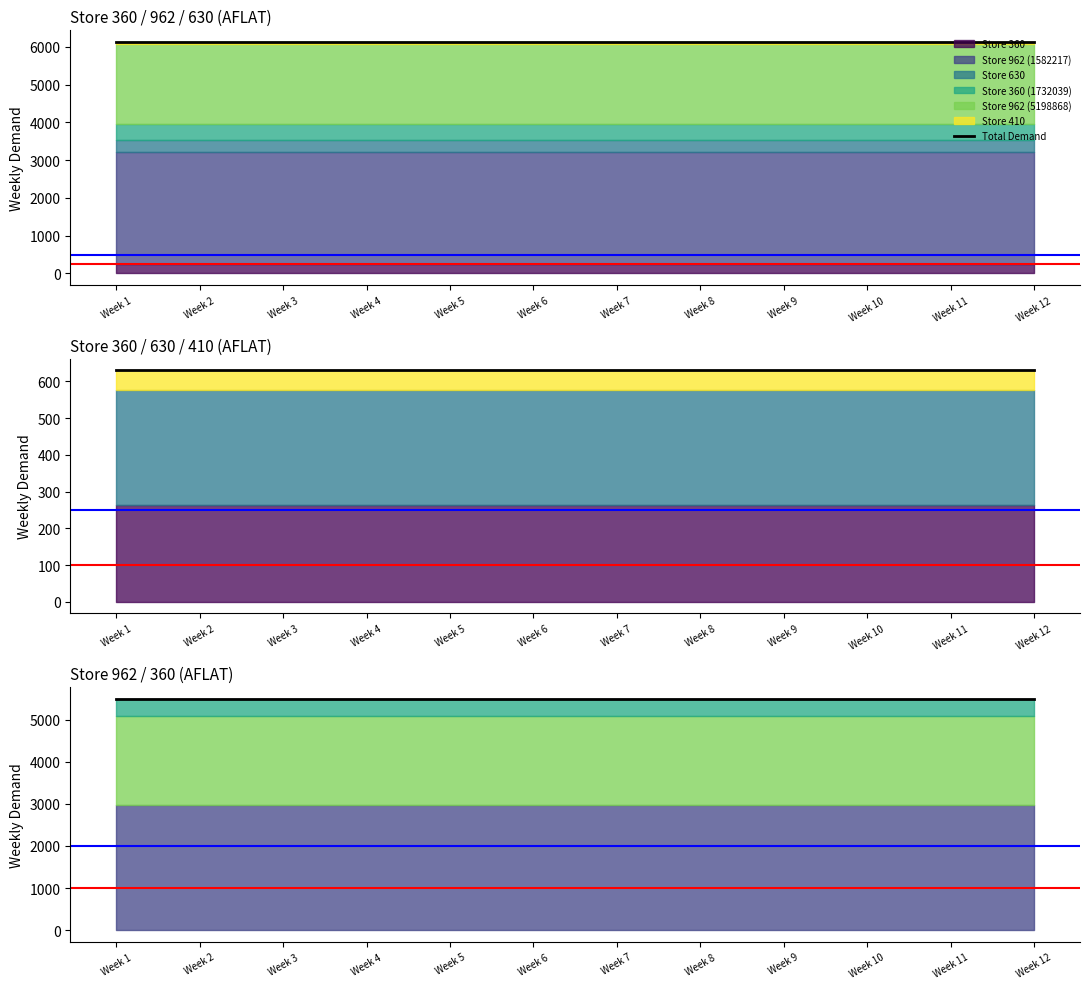

At how many categories does at least one series exceed 4071?

12